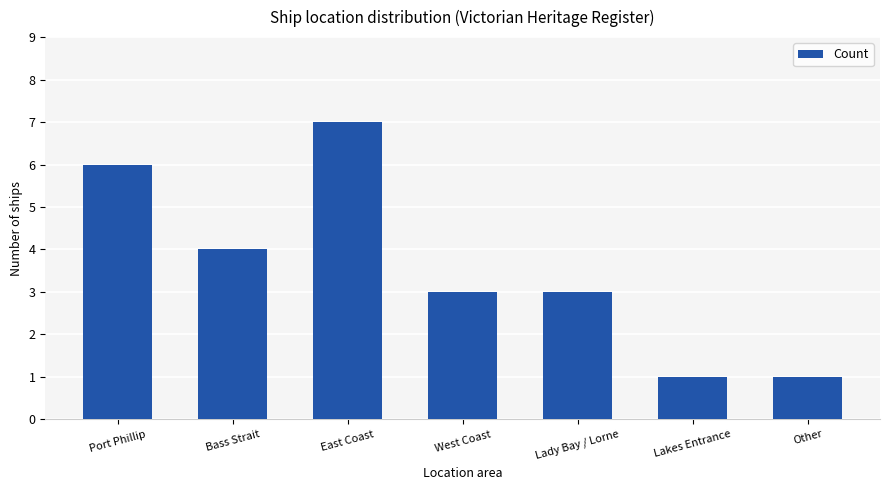

What is the value of the 3rd bar from the left?

7